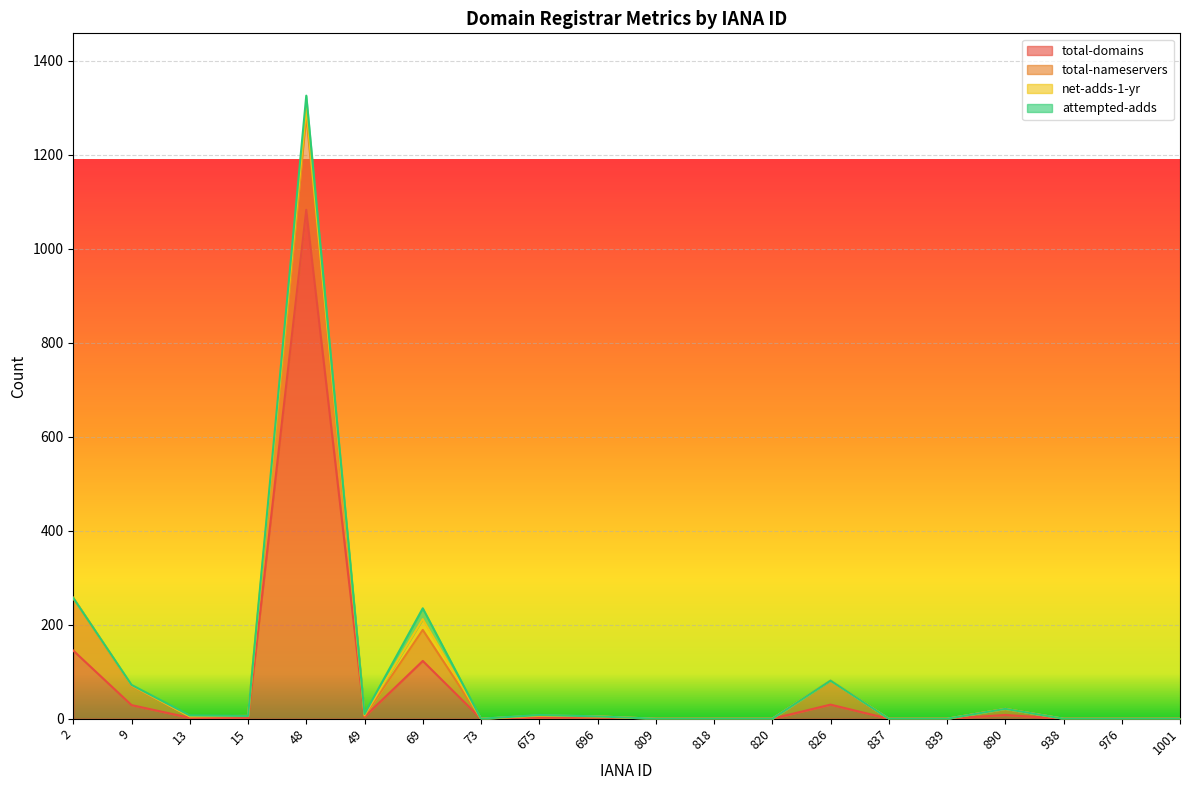

The value of total-nameservers at 73 is 0. True or false?

True